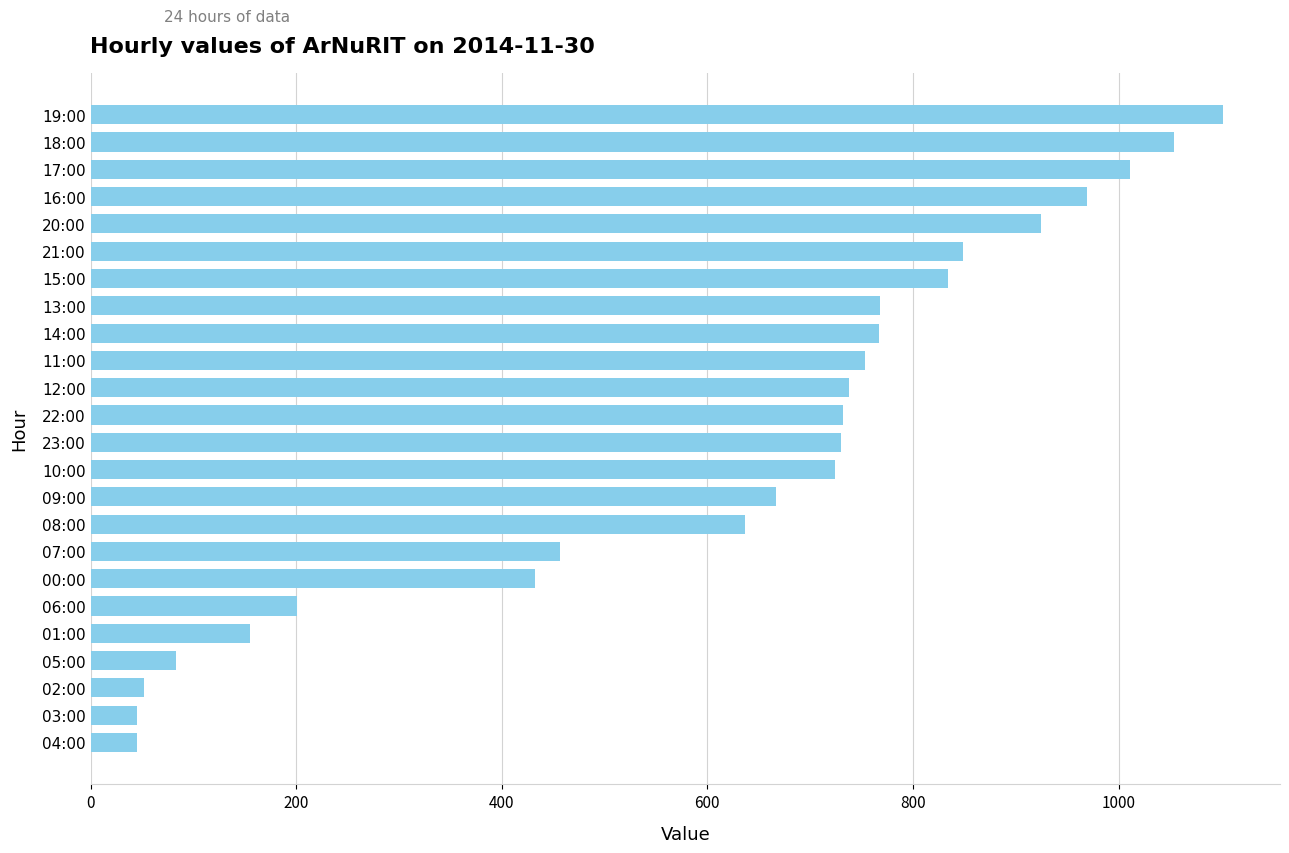

What is the greatest value displayed?

1102